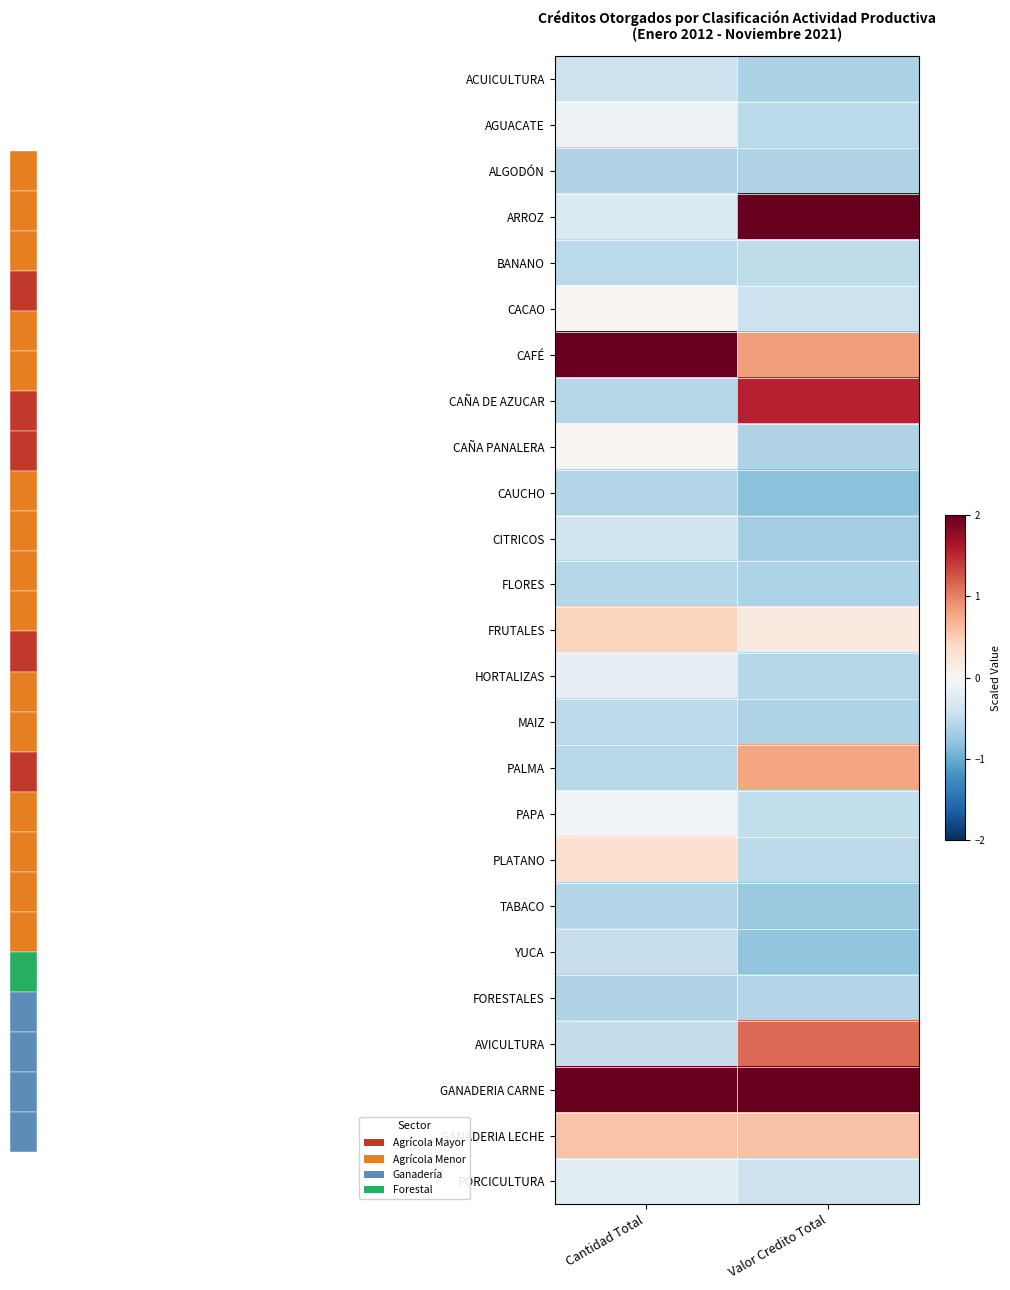

Which series has the widest spread of values?

ARROZ